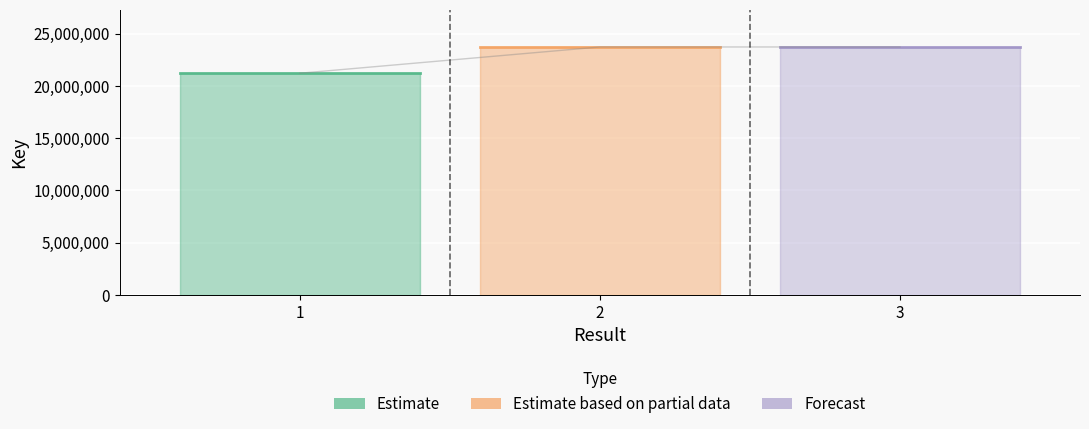

What is the sum of the values at 2 and 3?

47444397